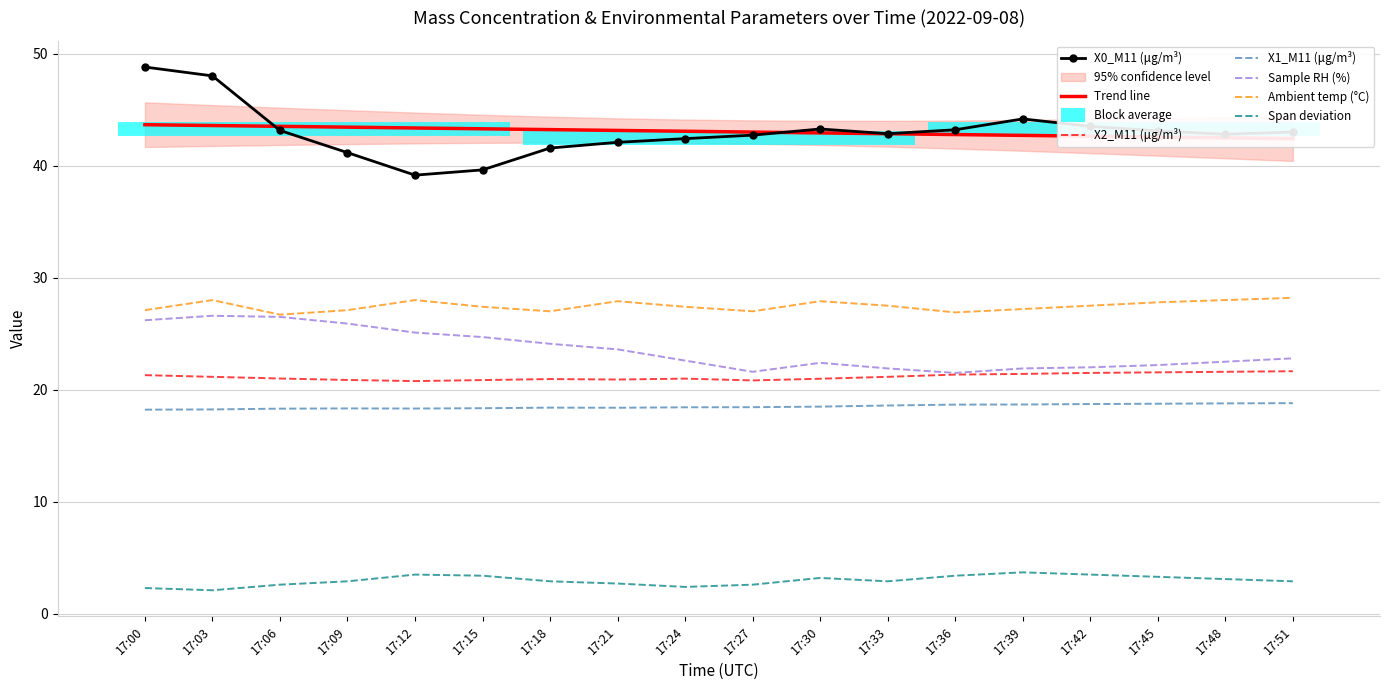

How many values in the Sample RH (%) series are below 22?

4